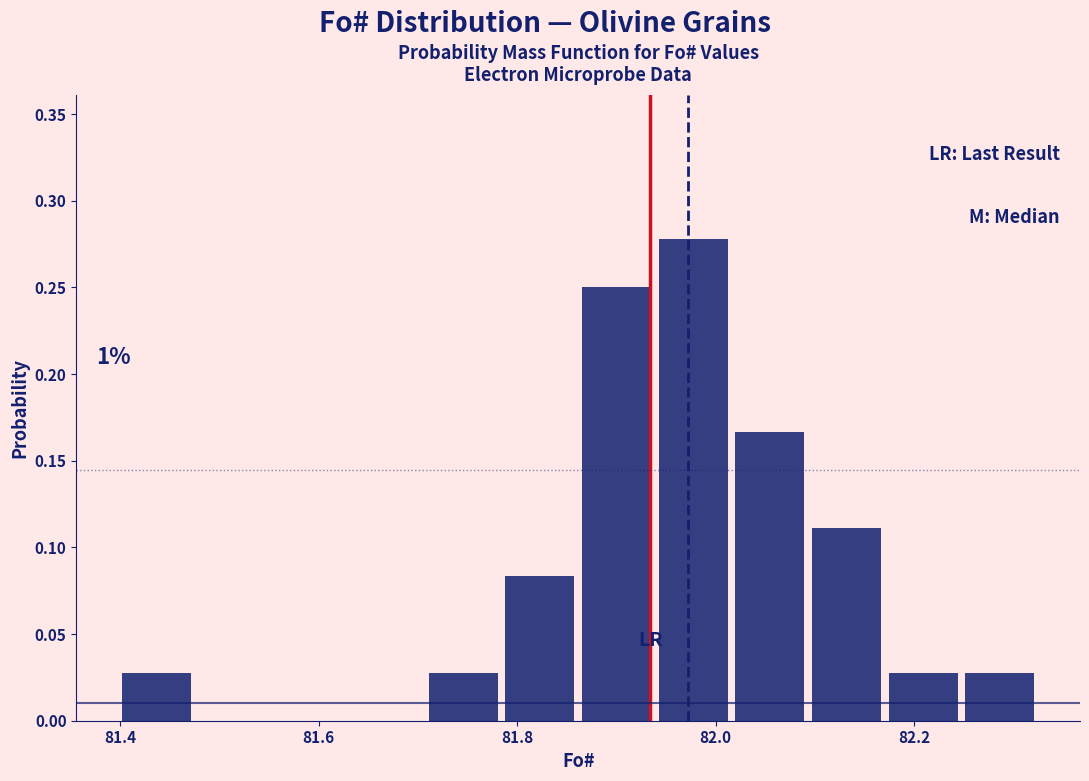

Around what value on the x-axis is the tallest bar? Give the approximate position of its centre, as read against the axis.

81.98